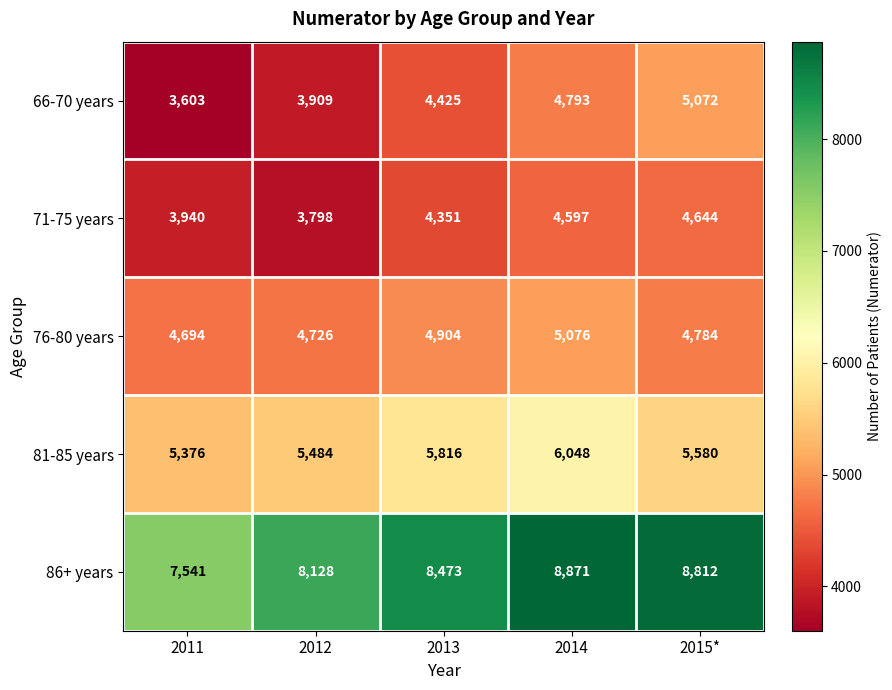

True or false: 71-75 years has a value of 5448 at 2011.

False